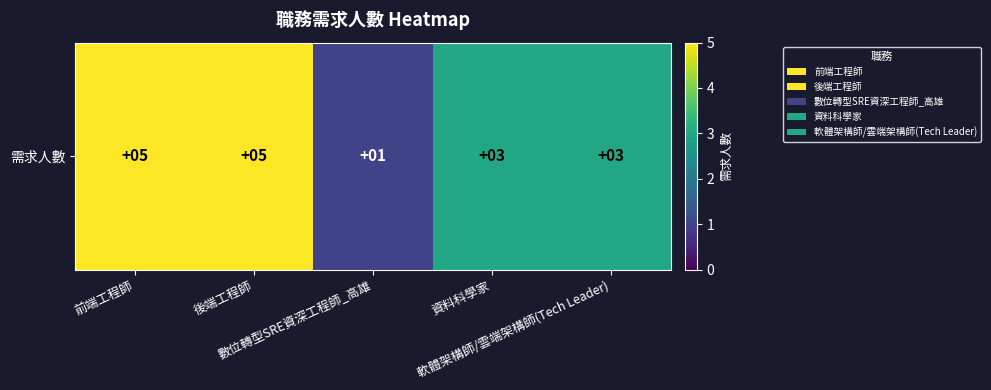

Is it true that the value at 軟體架構師/雲端架構師(Tech Leader) is 3?

True